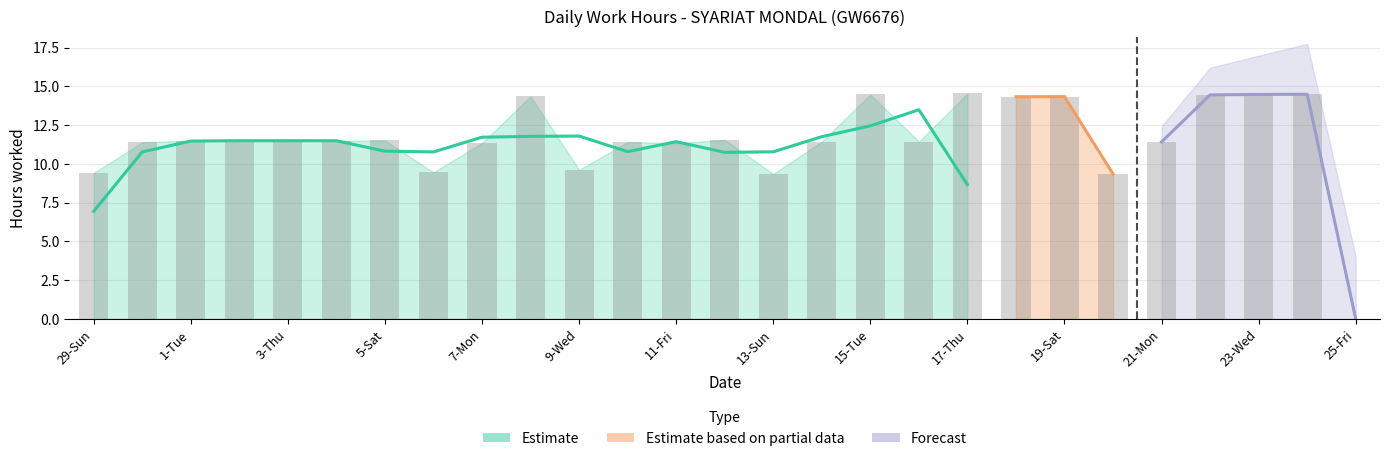

What is the change in value from 2-Wed to 21-Mon?

-0.1